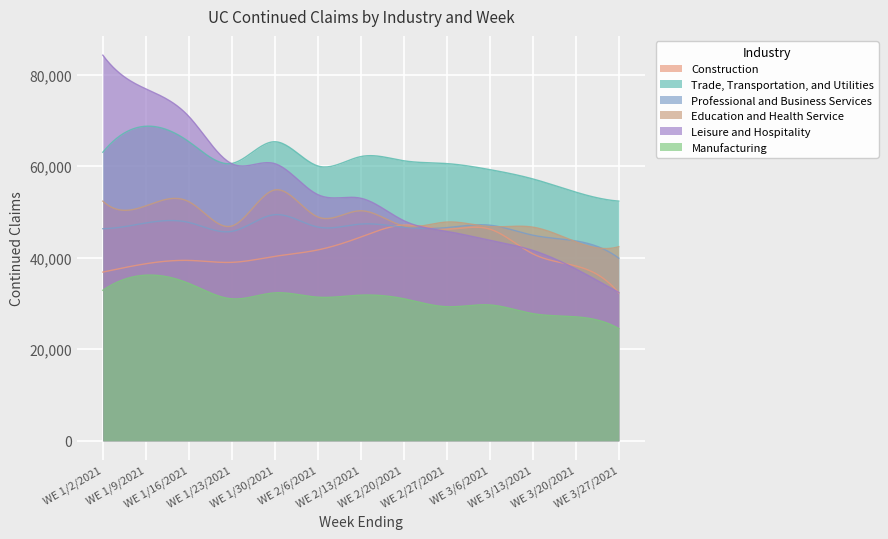

Which series changed the most between 1 and 2?

Leisure and Hospitality